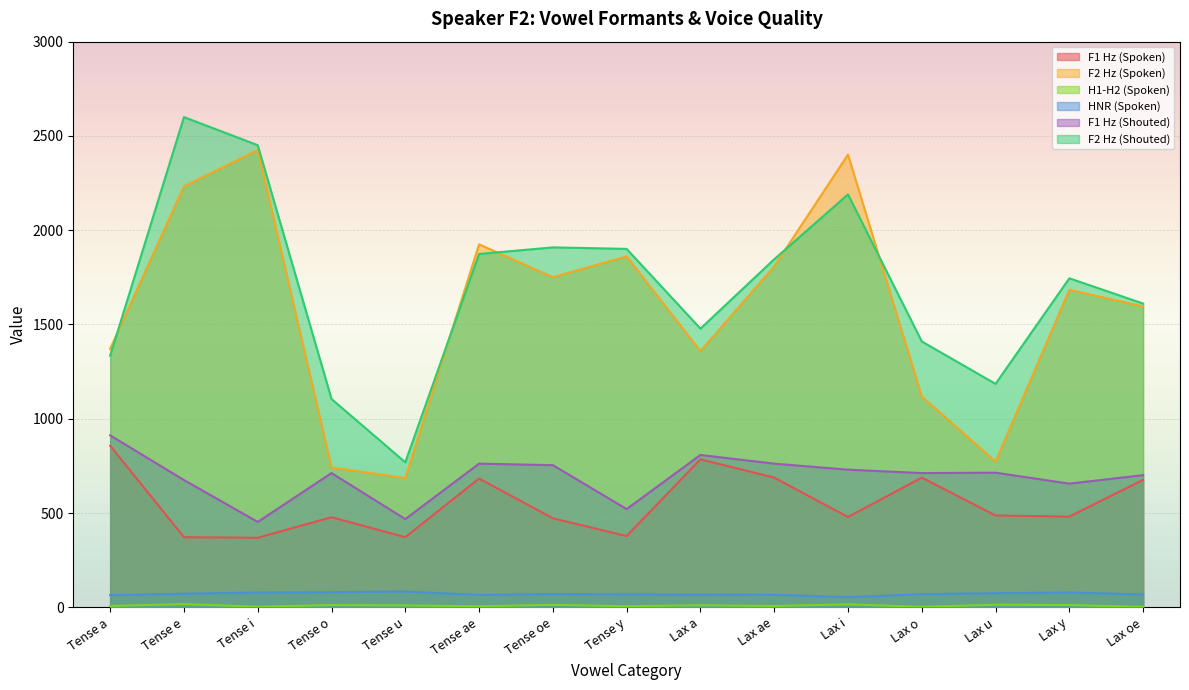

Reading left to right, transcribe all the data shown in this chart.

F1 Hz (Spoken): Tense a=857.0	Tense e=372.0	Tense i=369.0	Tense o=478.0	Tense u=372.0	Tense ae=683.0	Tense oe=472.0	Tense y=378.0	Lax a=785.0	Lax ae=688.0	Lax i=479.0	Lax o=688.0	Lax u=487.0	Lax y=481.0	Lax oe=676.0
F2 Hz (Spoken): Tense a=1371.0	Tense e=2233.0	Tense i=2425.0	Tense o=742.0	Tense u=686.0	Tense ae=1925.0	Tense oe=1751.0	Tense y=1861.0	Lax a=1359.0	Lax ae=1808.0	Lax i=2401.0	Lax o=1118.0	Lax u=773.0	Lax y=1684.0	Lax oe=1596.0
H1-H2 (Spoken): Tense a=7.2	Tense e=17.0	Tense i=3.2	Tense o=12.0	Tense u=10.1	Tense ae=5.5	Tense oe=13.2	Tense y=5.9	Lax a=11.0	Lax ae=7.0	Lax i=15.9	Lax o=2.5	Lax u=13.8	Lax y=12.0	Lax oe=2.2
HNR (Spoken): Tense a=64.8	Tense e=72.3	Tense i=78.5	Tense o=80.3	Tense u=83.8	Tense ae=65.9	Tense oe=70.4	Tense y=68.3	Lax a=67.9	Lax ae=66.8	Lax i=53.3	Lax o=70.1	Lax u=74.9	Lax y=78.8	Lax oe=67.9
F1 Hz (Shouted): Tense a=912.0	Tense e=675.0	Tense i=453.0	Tense o=712.0	Tense u=468.0	Tense ae=762.0	Tense oe=754.0	Tense y=521.0	Lax a=808.0	Lax ae=762.0	Lax i=730.0	Lax o=712.0	Lax u=714.0	Lax y=656.0	Lax oe=701.0
F2 Hz (Shouted): Tense a=1335.0	Tense e=2600.0	Tense i=2451.0	Tense o=1105.0	Tense u=769.0	Tense ae=1874.0	Tense oe=1909.0	Tense y=1901.0	Lax a=1478.0	Lax ae=1846.0	Lax i=2190.0	Lax o=1410.0	Lax u=1185.0	Lax y=1745.0	Lax oe=1611.0